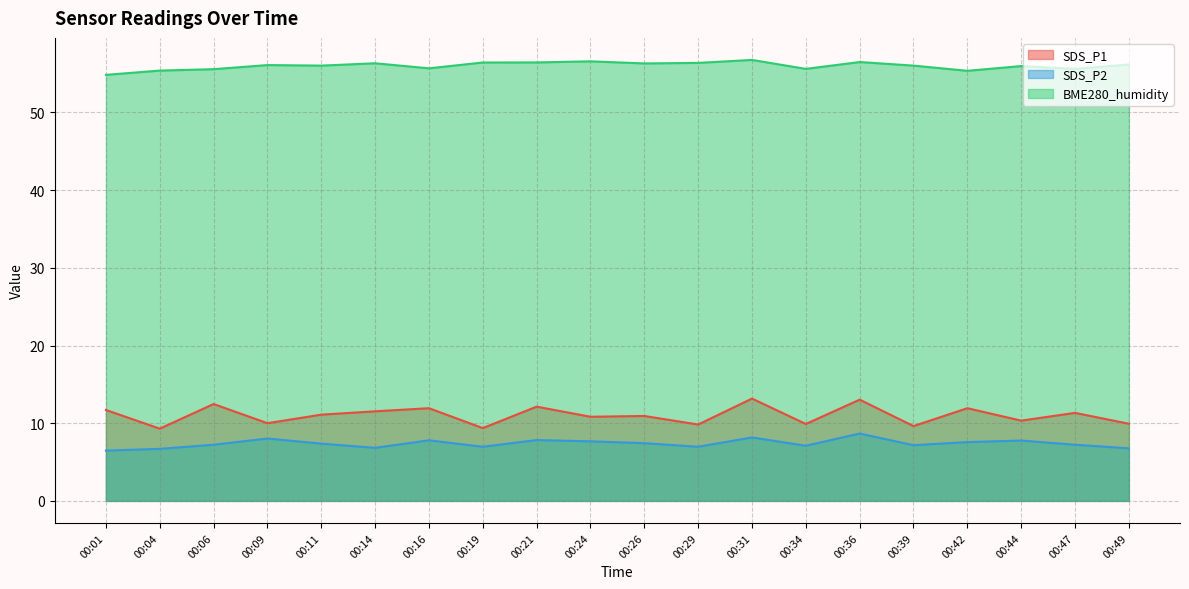

What is the difference between the maximum and minimum values in the BME280_humidity series?

1.9